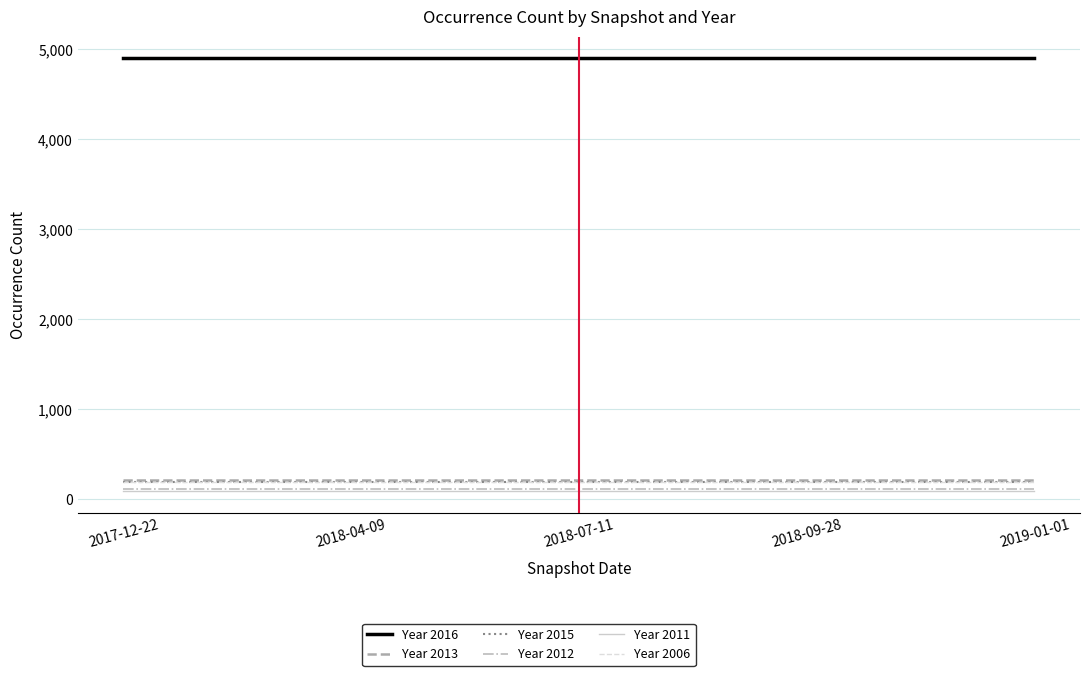

What is the approximate value of Year 2006 at 2017-12-22?

188